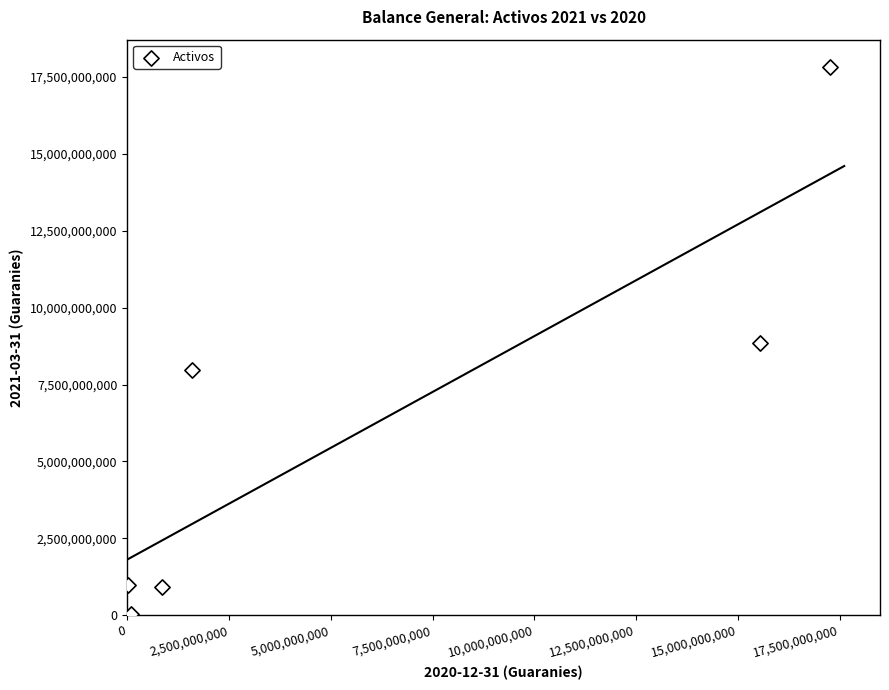

What is the average Y value?

6092884766